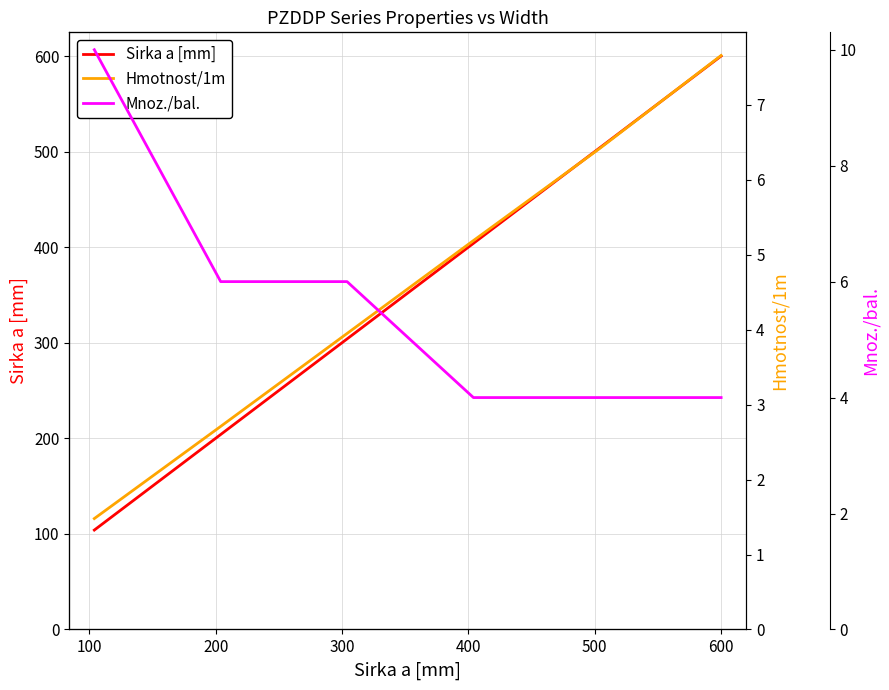

What is the minimum value for Sirka a [mm]?

104